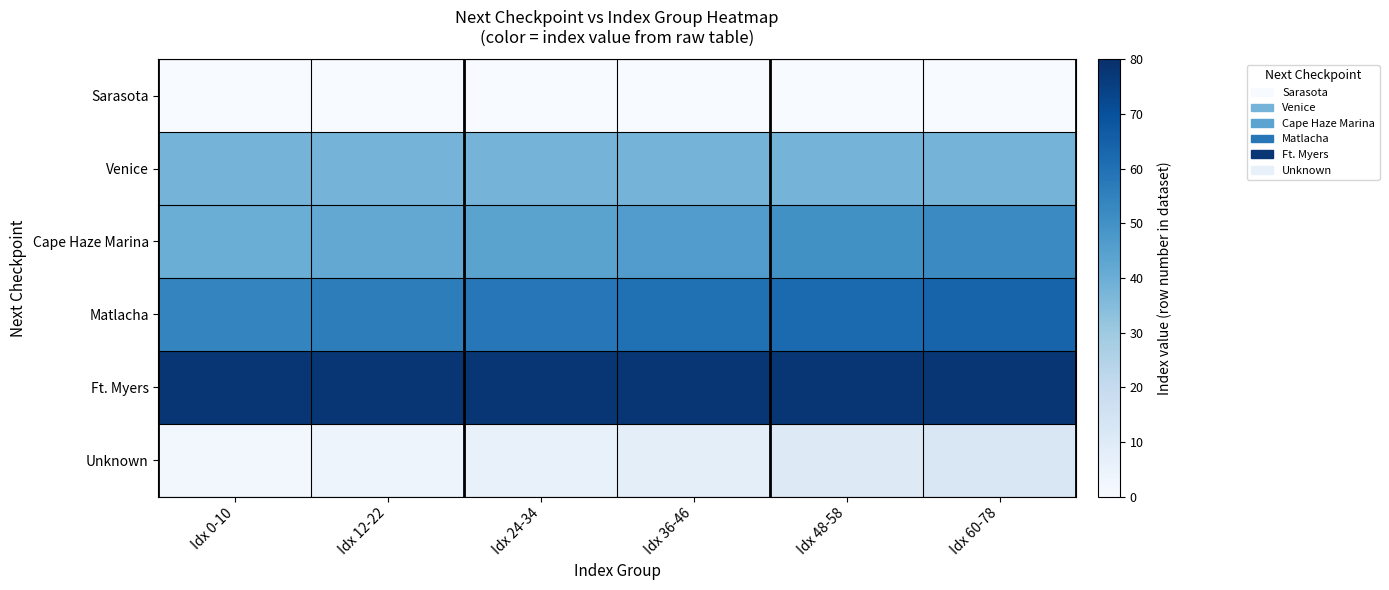

At which category is the sum across all series the highest?

Idx 60-78